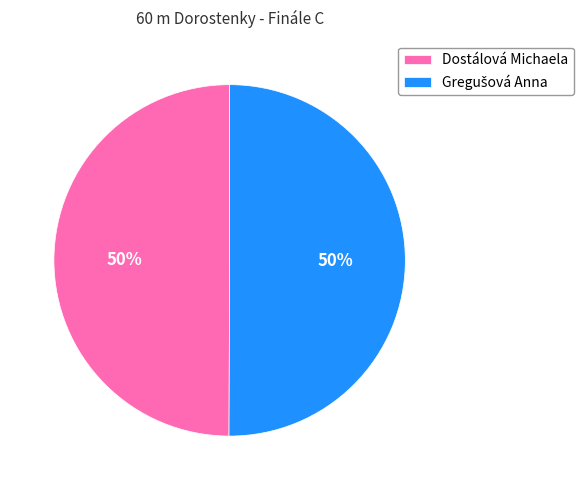

To the nearest percent, what is the average slice percentage?

50%